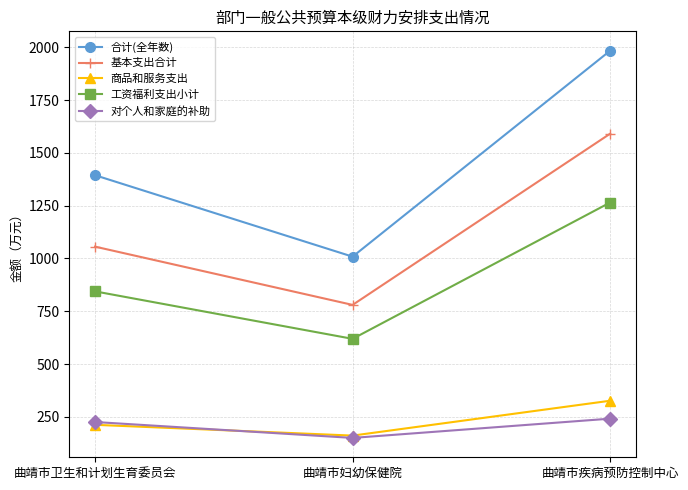

How many lines are shown in the chart?

5